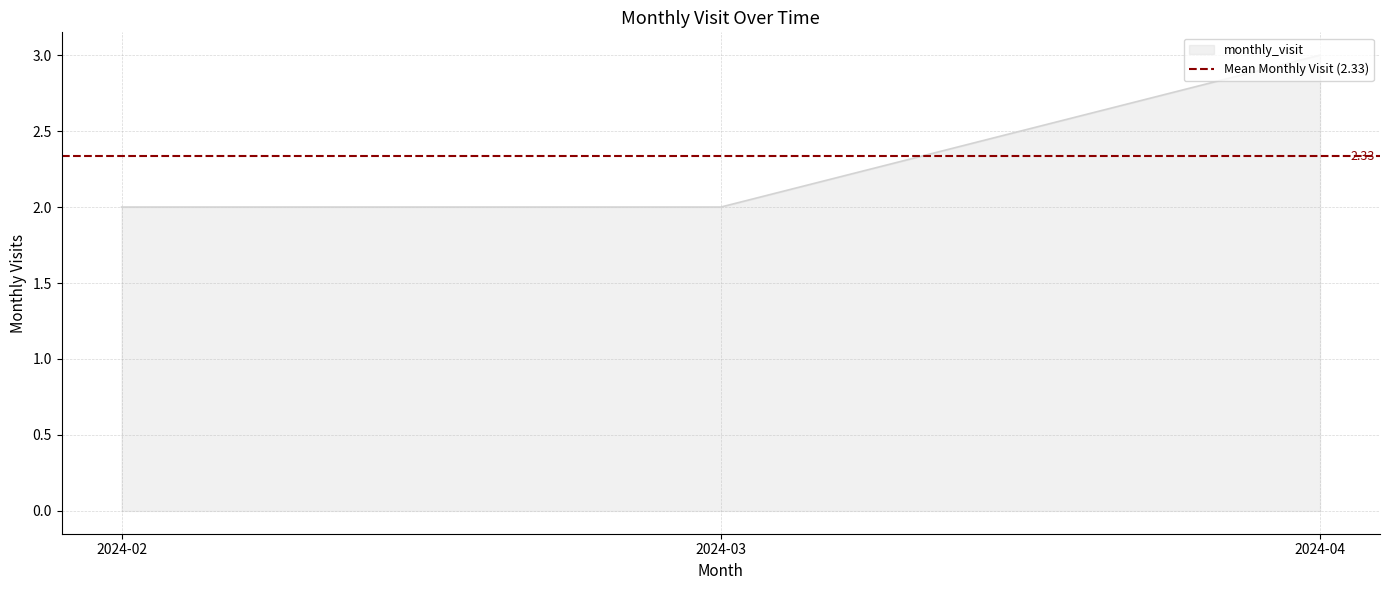

What is the smallest value displayed?

2